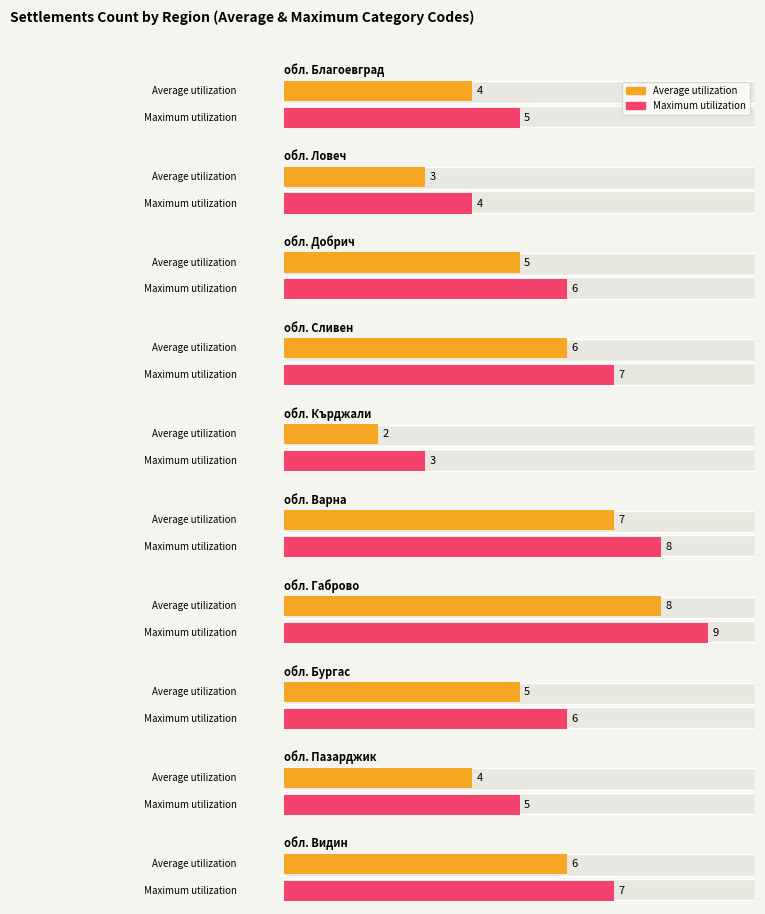

Rank the categories by Average utilization value from highest to lowest.

обл. Габрово, обл. Варна, обл. Сливен, обл. Видин, обл. Добрич, обл. Бургас, обл. Благоевград, обл. Пазарджик, обл. Ловеч, обл. Кърджали